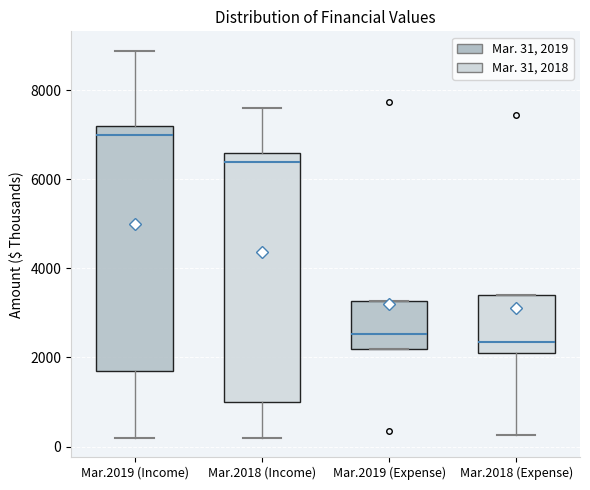

Where is the upper edge of the box for Mar.2018 (Expense) on the y-axis? The values are not printed on the chart, so give them approximately, as read against the axis.

3400